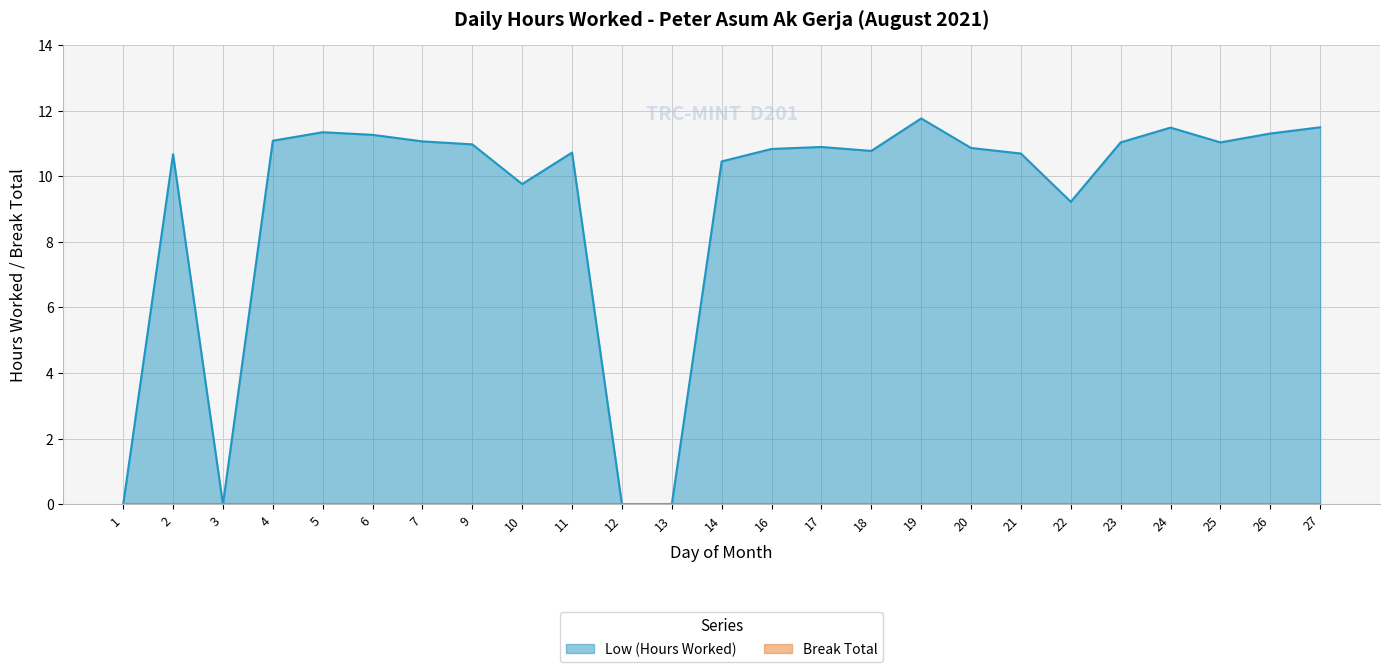

How many interior local valleys (lower than both neighbors) does the data have?

5